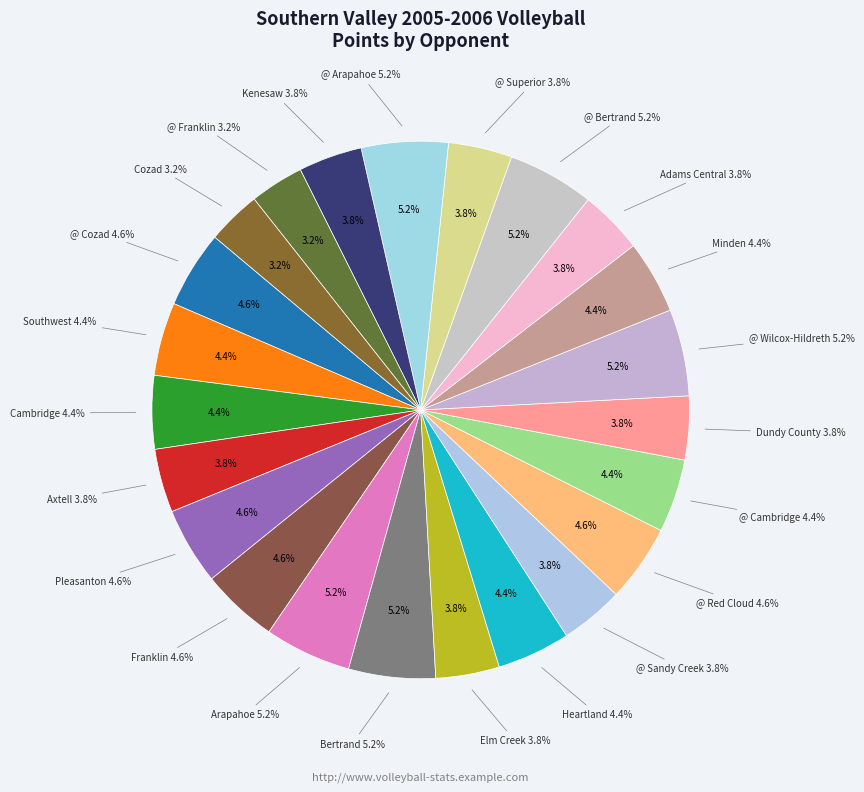

Approximately how many times larger is the value at @ Superior compared to @ Bertrand?

0.7